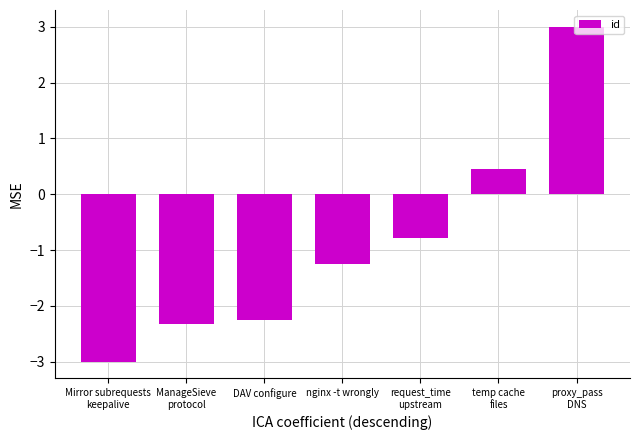

What is the label of the 6th bar from the left?

temp cache
files